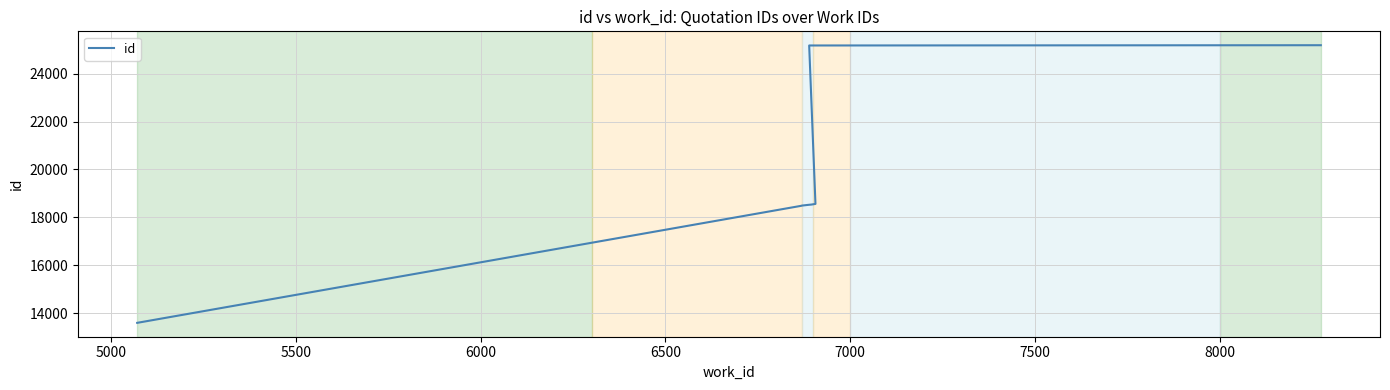

Count the number of data series in this chart.

1